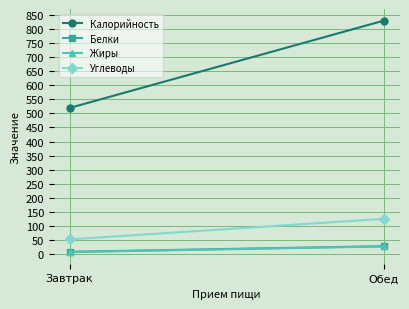

What is the total value across all series at Завтрак?

589